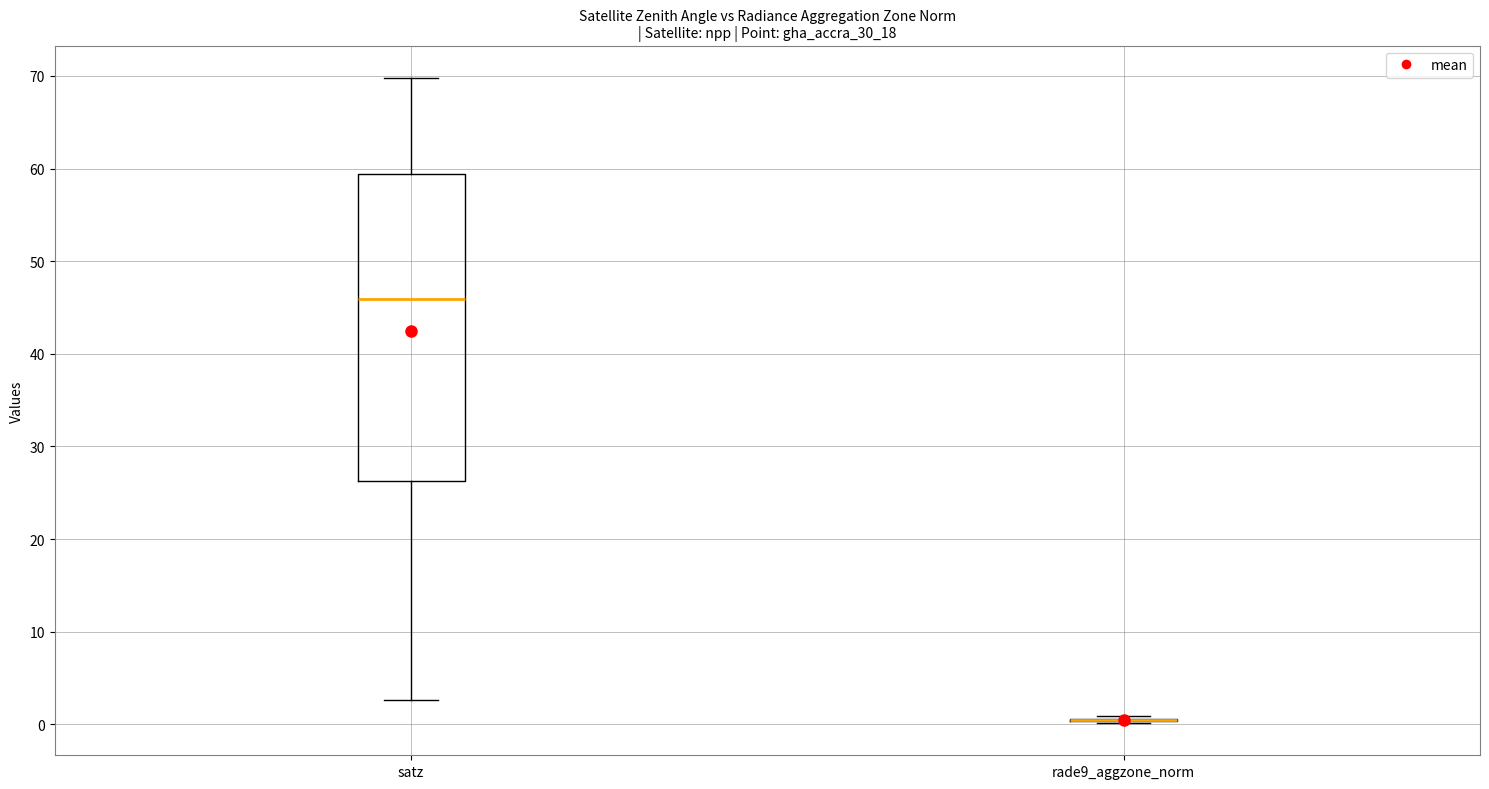

Comparing the boxes themselves (not the whiskers), which one is the tallest?

satz